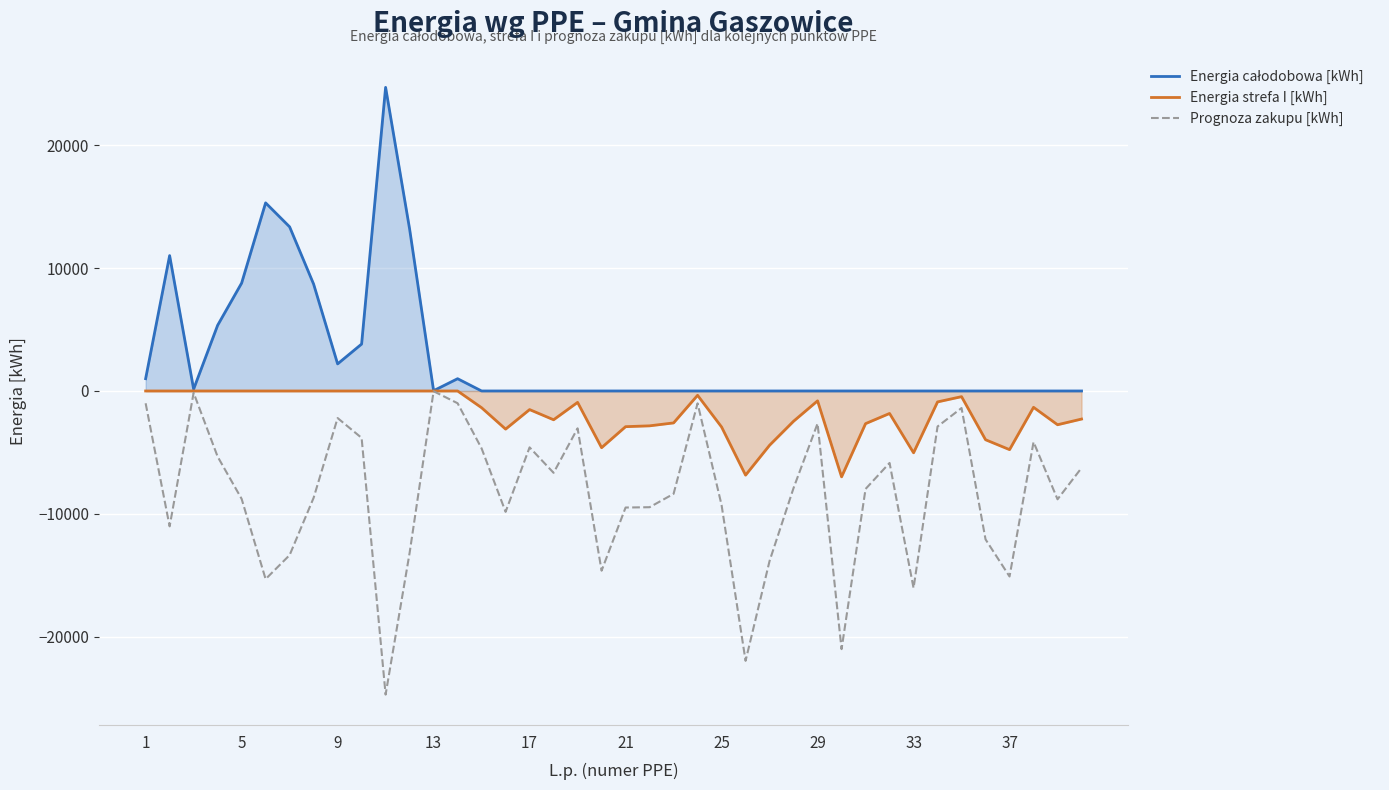

What is the average value of the Prognoza zakupu [kWh] series?

-8435